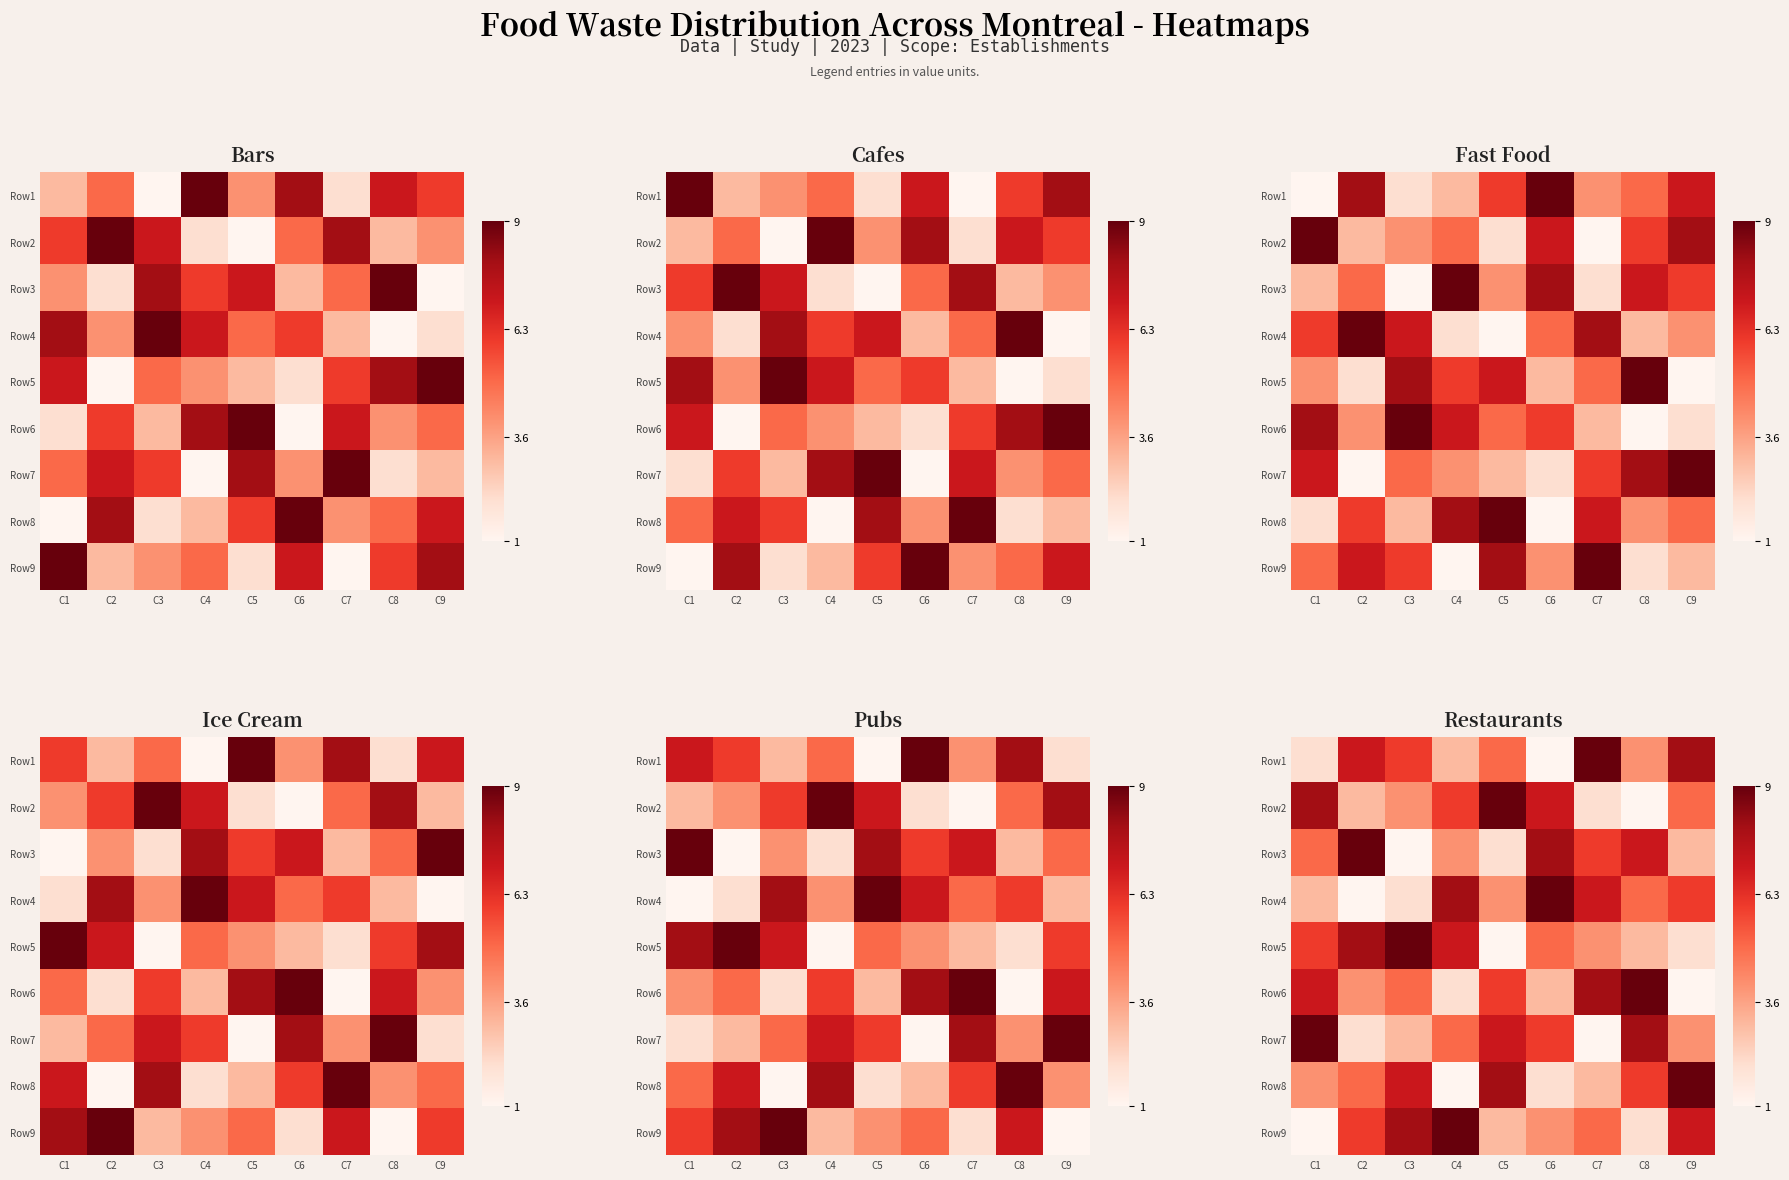

True or false: Row3 has a value of 3 at C7.

False